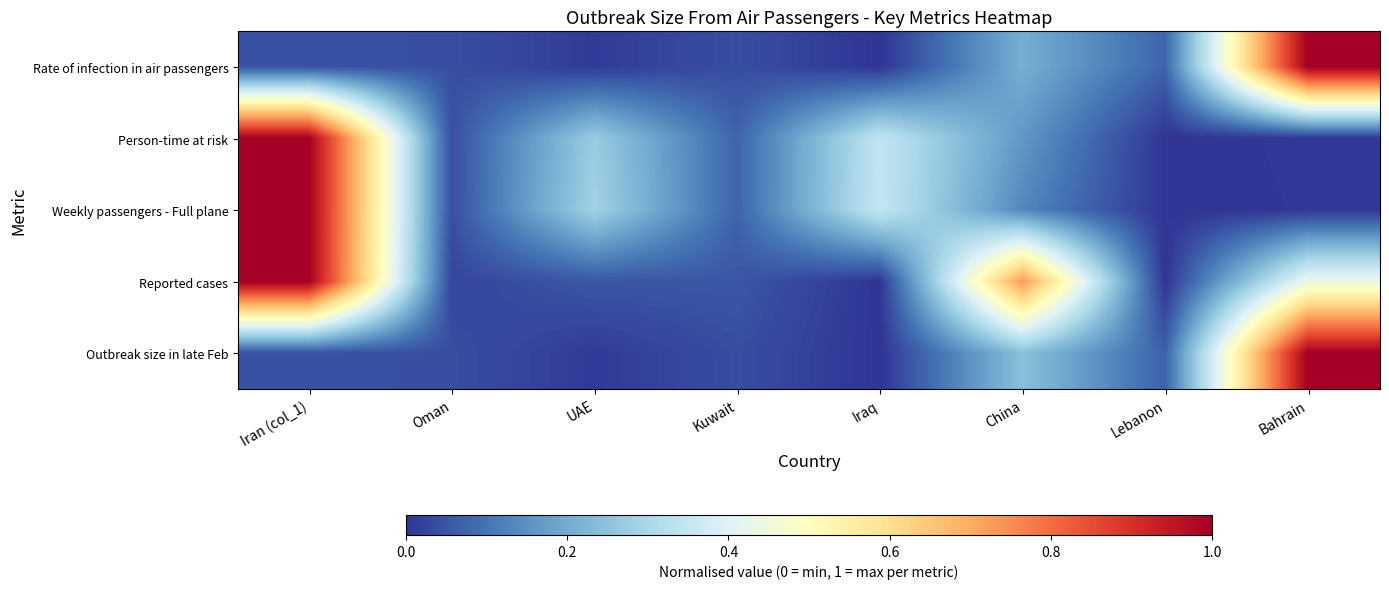

How many data points does each series have?

8